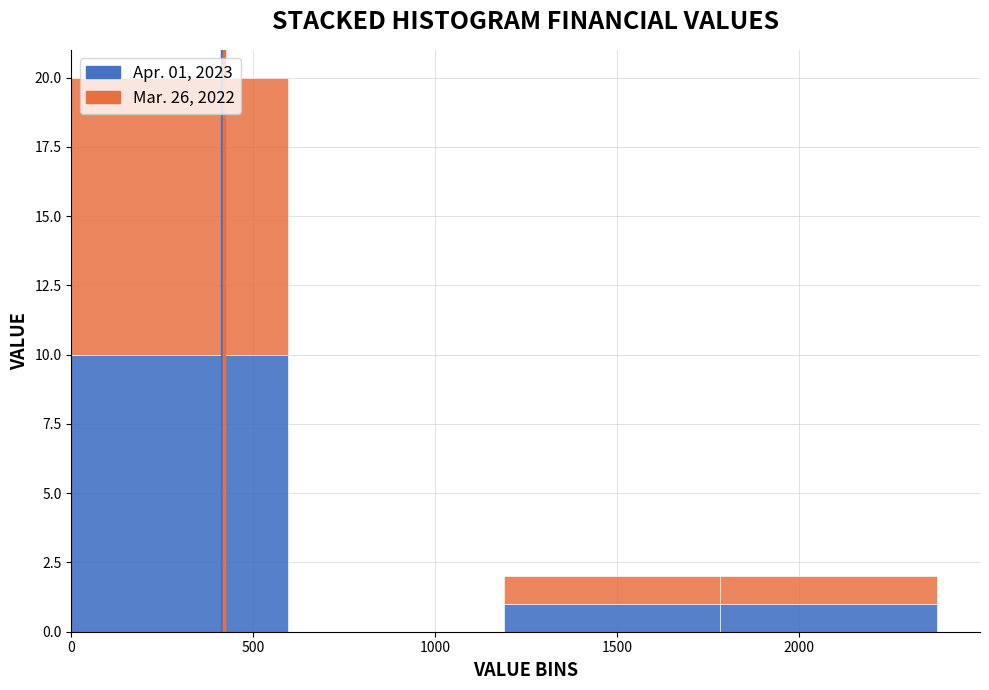

Which range on the x-axis has the tallest stacked bar (by total height)?

0 to 600